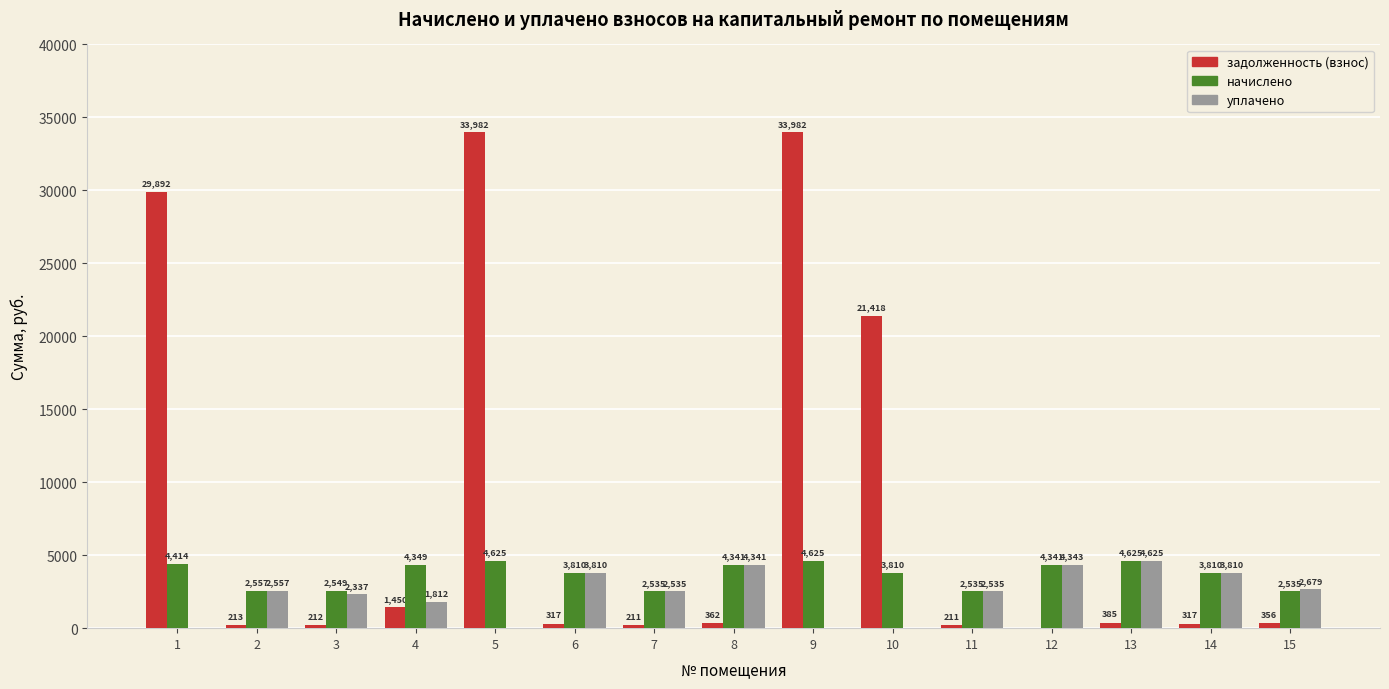

The уплачено series shows 969.7 at 11. True or false?

False